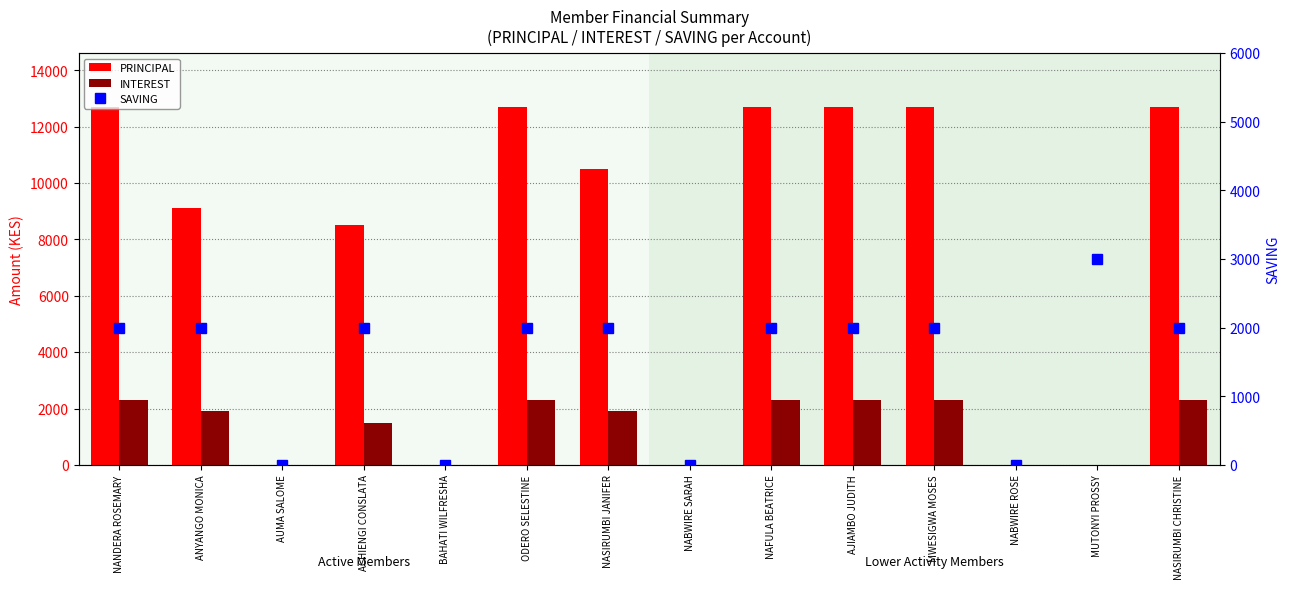

Is the value of PRINCIPAL at NABWIRE SARAH greater than the value of SAVING at ODERO SELESTINE?

No